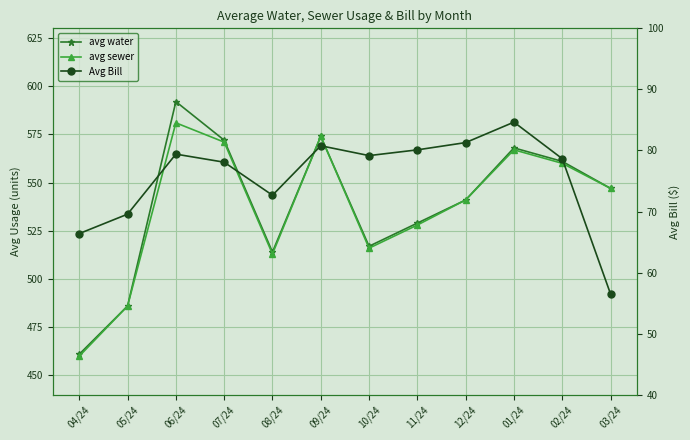

True or false: avg sewer and avg water intersect in this chart.

False